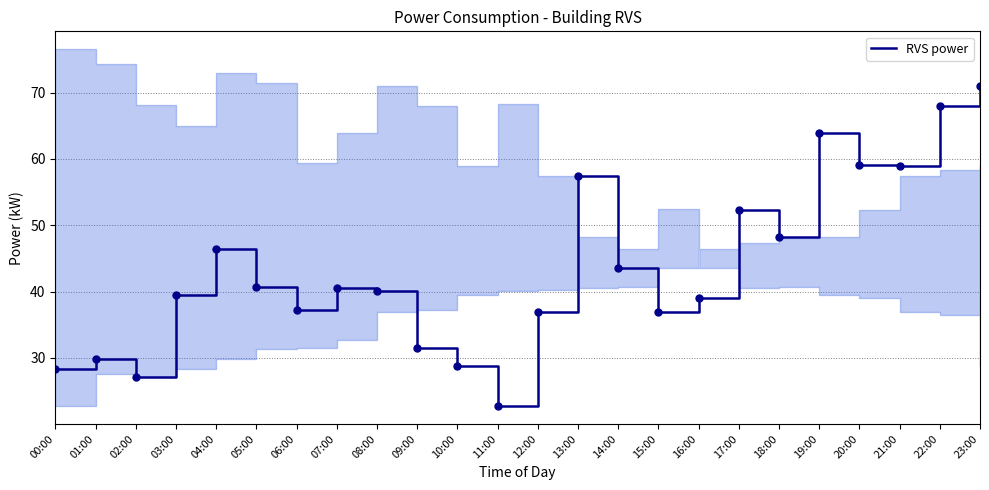

At which label does the data first exceed 40?

04:00